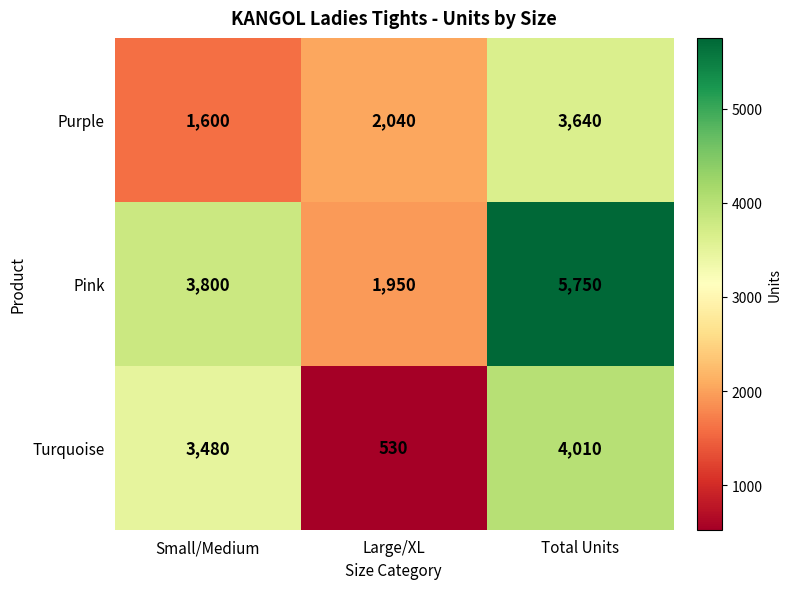

Which series has the widest spread of values?

Pink